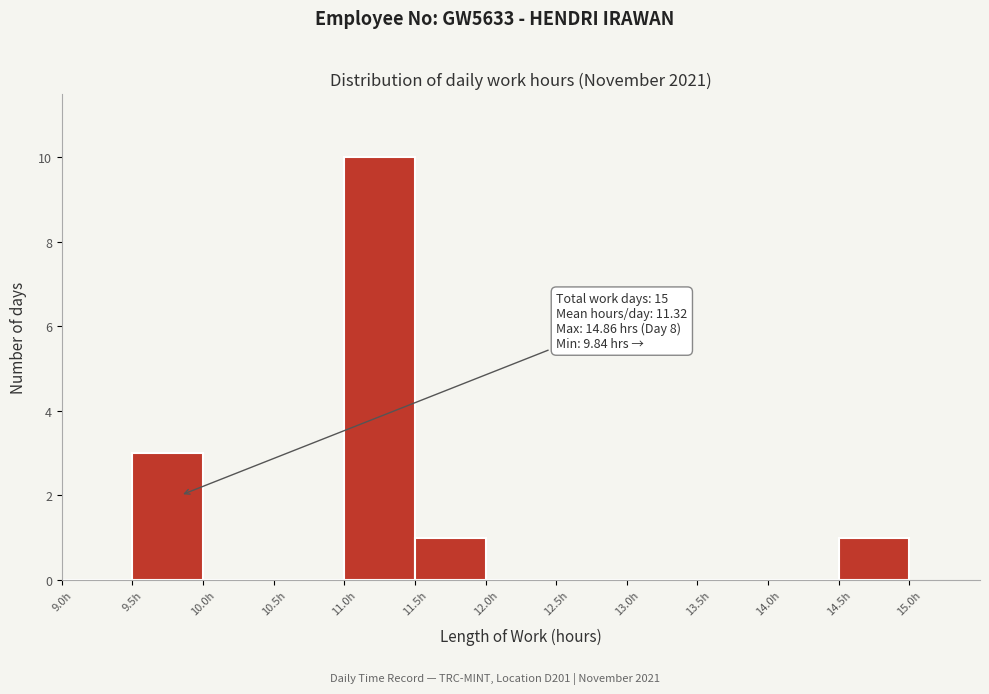

Over which range of the x-axis is the bar tallest?

11.0 to 11.5